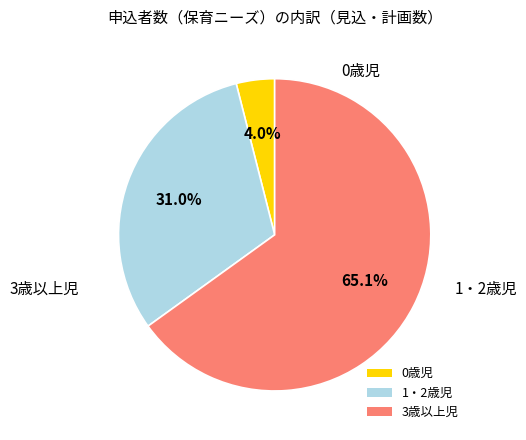

Which category accounts for the majority?

3歳以上児